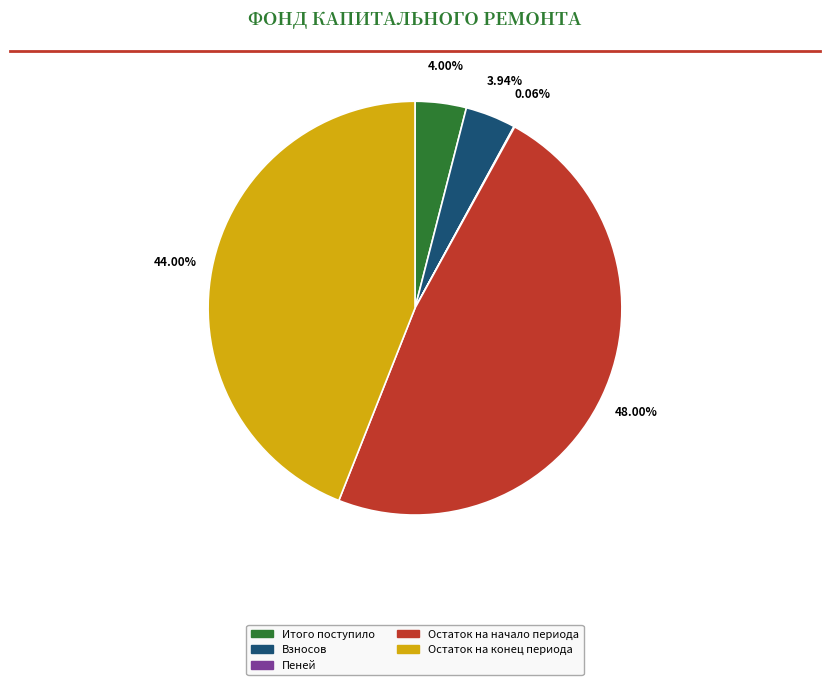

What portion of the pie excludes Взносов?

96.1%